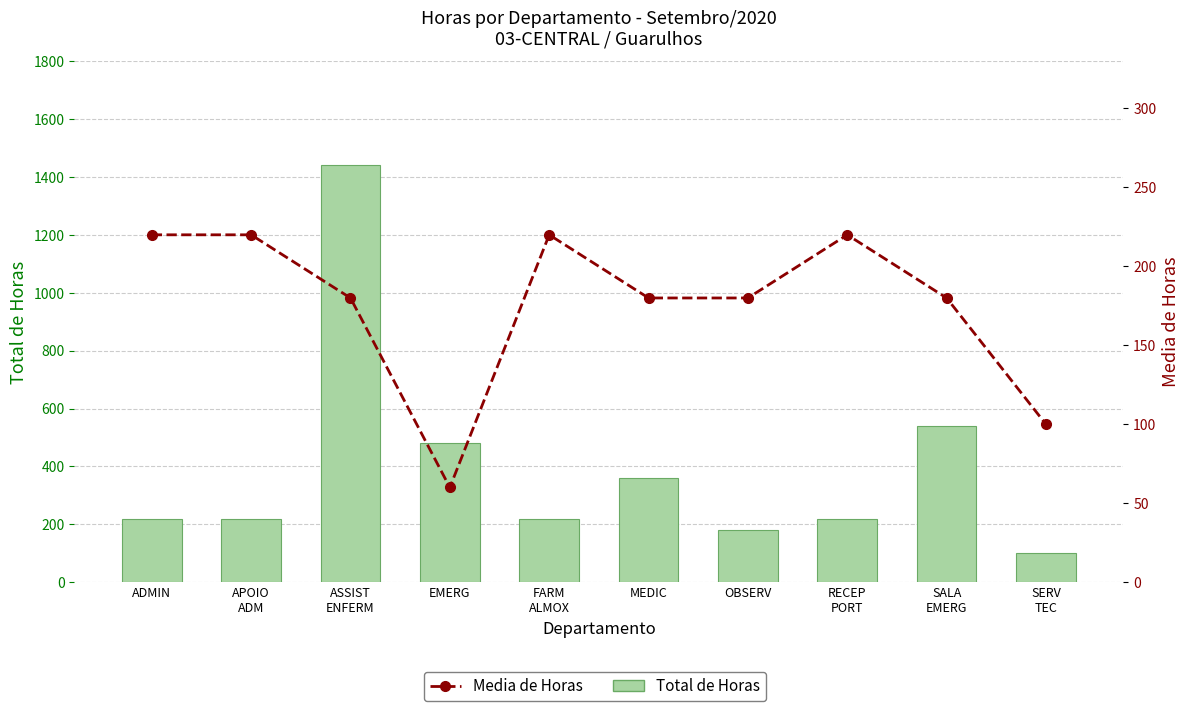

What is the minimum value shown in the chart?

60